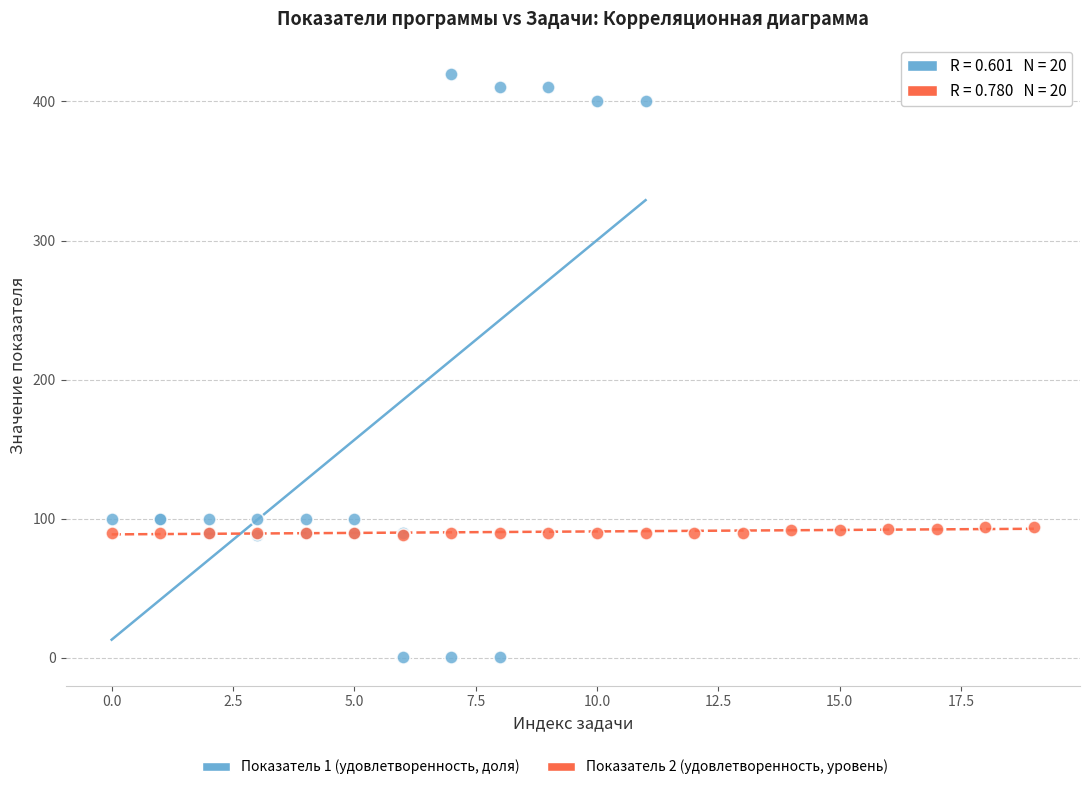

Which series has the largest Y range (max minus min)?

Показатель 1 (удовлетворенность, доля)